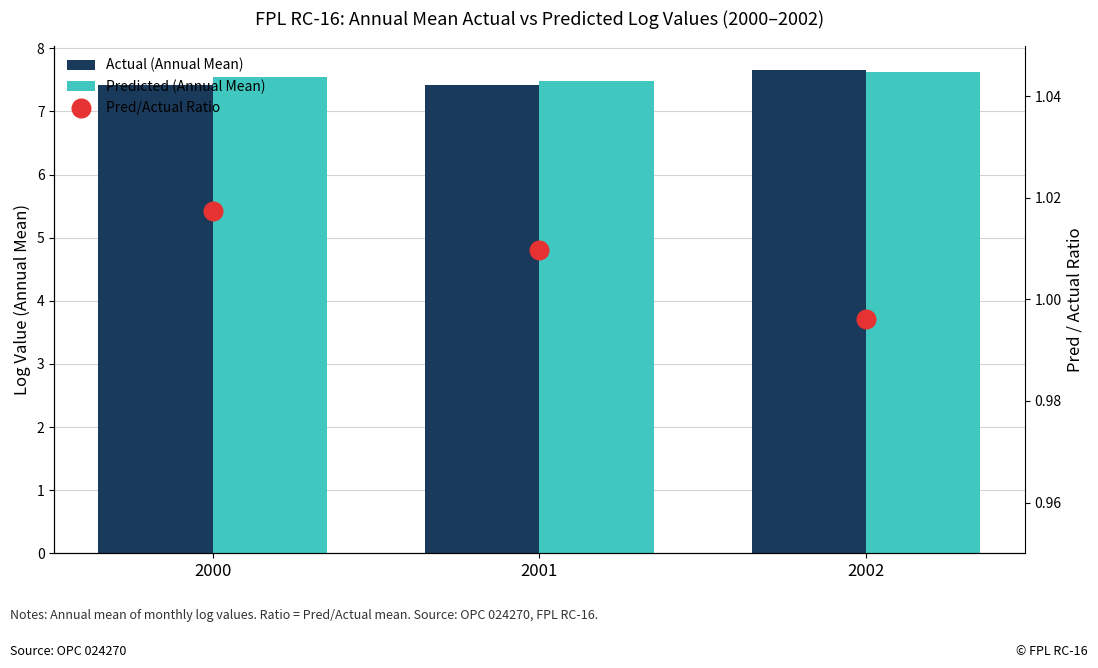

Which series has the largest total across all categories?

Predicted (Annual Mean)